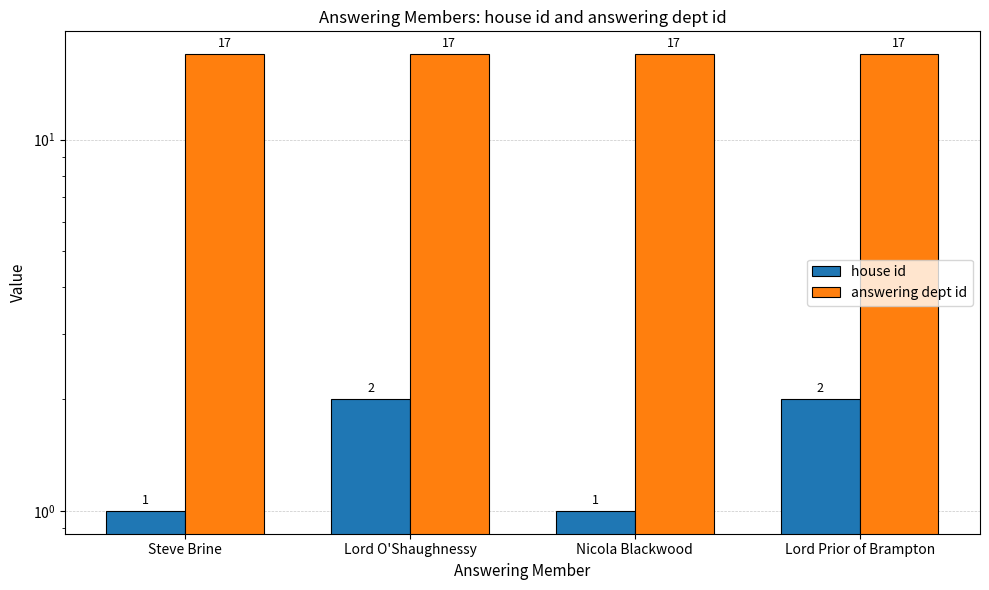

Rank the series by their average value, from lowest to highest.

house id, answering dept id